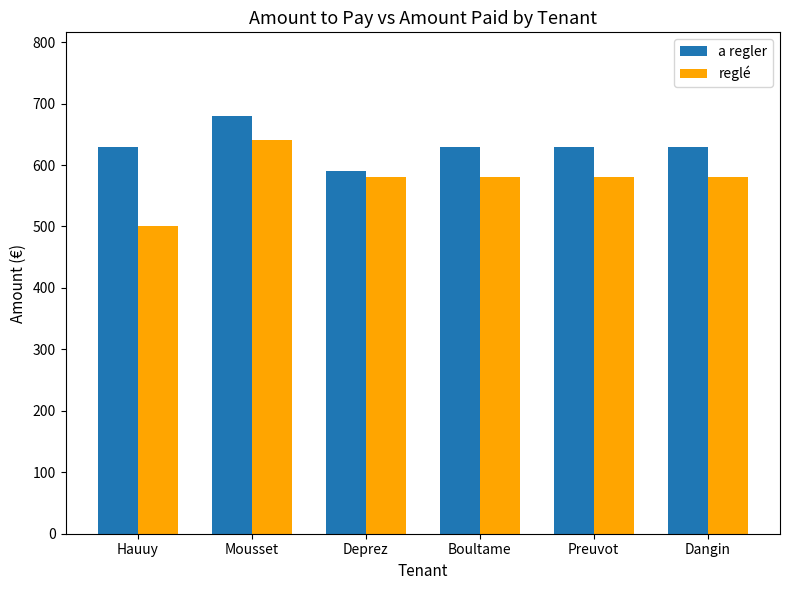

Are the bars horizontal?

No